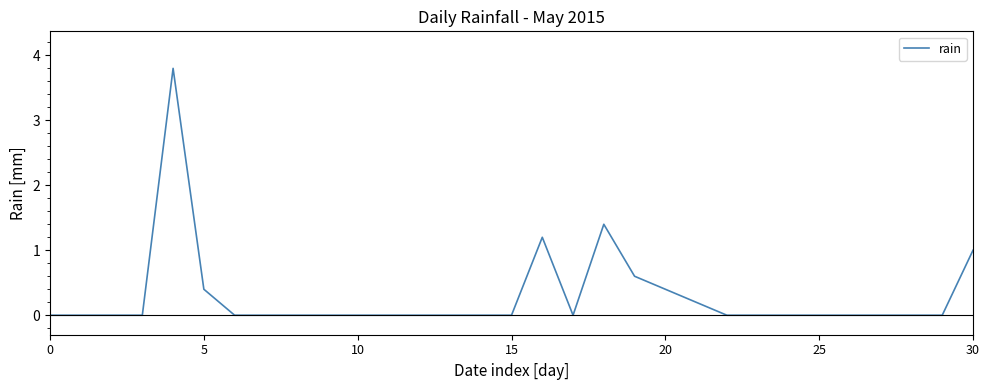

What is the maximum value shown in the chart?

3.8